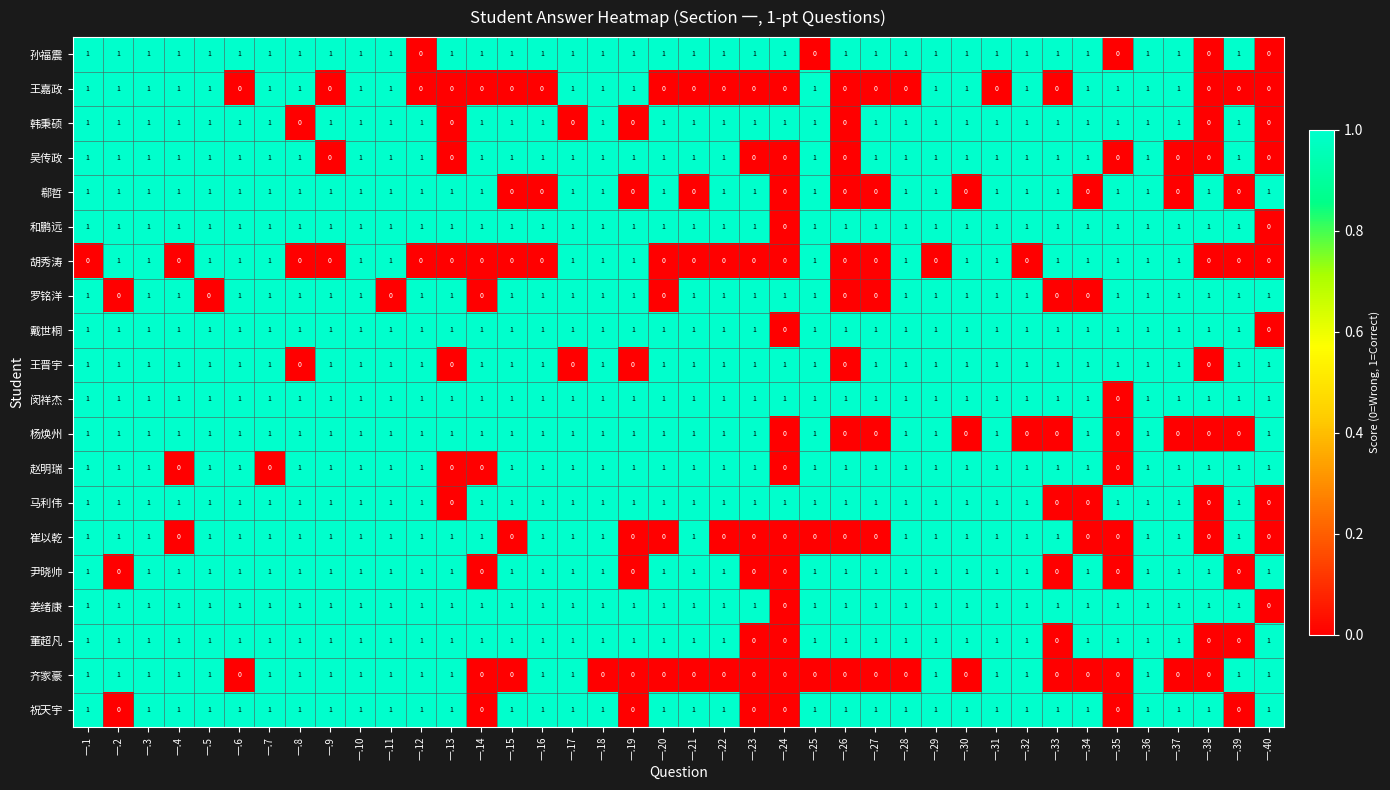

What is the sum of all 董超凡 values?

35